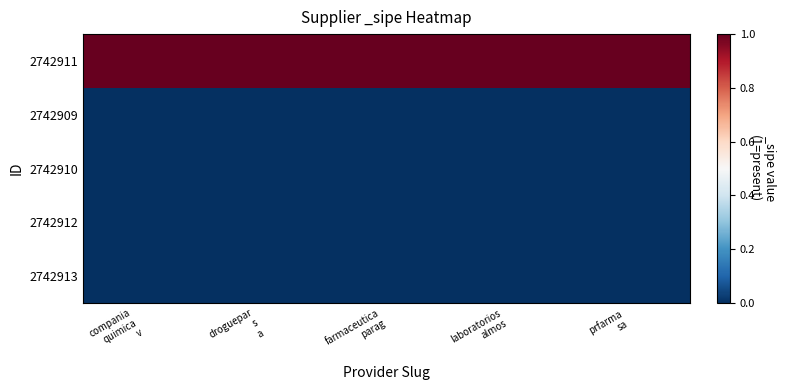

Reading left to right, transcribe all the data shown in this chart.

2742911: compania
quimica
v=1	droguepar
s
a=1	farmaceutica
parag=1	laboratorios
almos=1	prfarma
sa=1
2742909: compania
quimica
v=0	droguepar
s
a=0	farmaceutica
parag=0	laboratorios
almos=0	prfarma
sa=0
2742910: compania
quimica
v=0	droguepar
s
a=0	farmaceutica
parag=0	laboratorios
almos=0	prfarma
sa=0
2742912: compania
quimica
v=0	droguepar
s
a=0	farmaceutica
parag=0	laboratorios
almos=0	prfarma
sa=0
2742913: compania
quimica
v=0	droguepar
s
a=0	farmaceutica
parag=0	laboratorios
almos=0	prfarma
sa=0